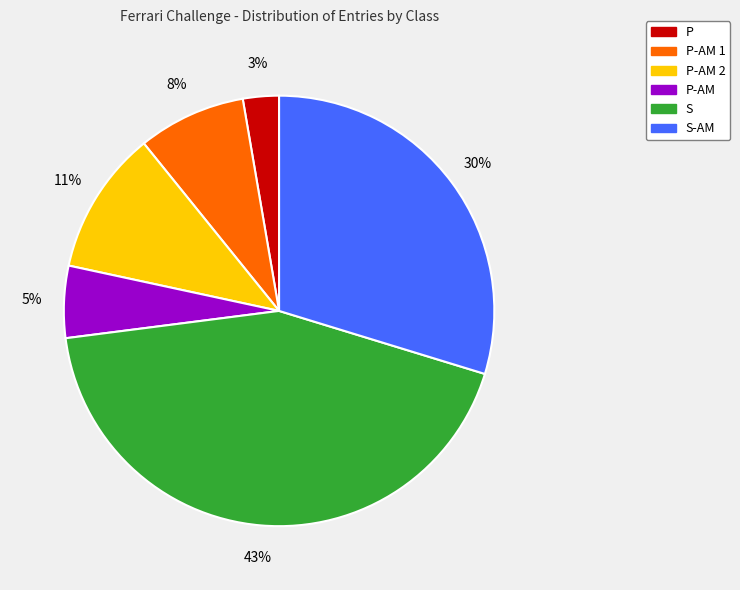

To the nearest percent, what is the average slice percentage?

17%